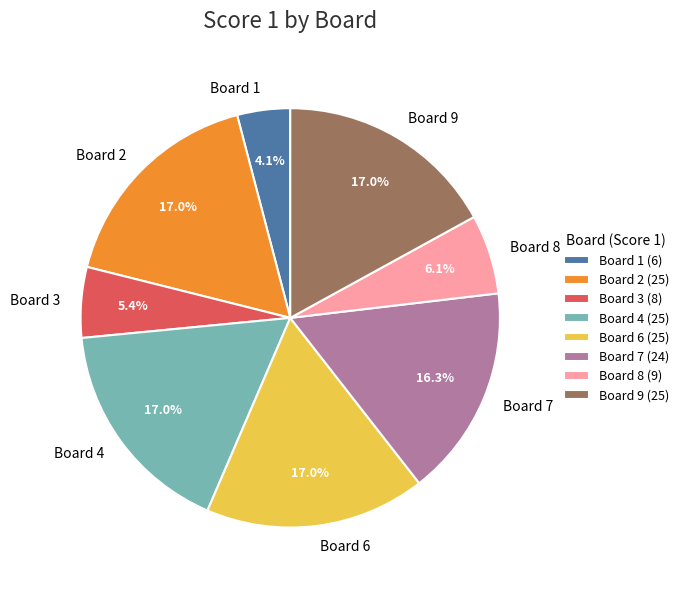

Does any single category account for the majority?

No